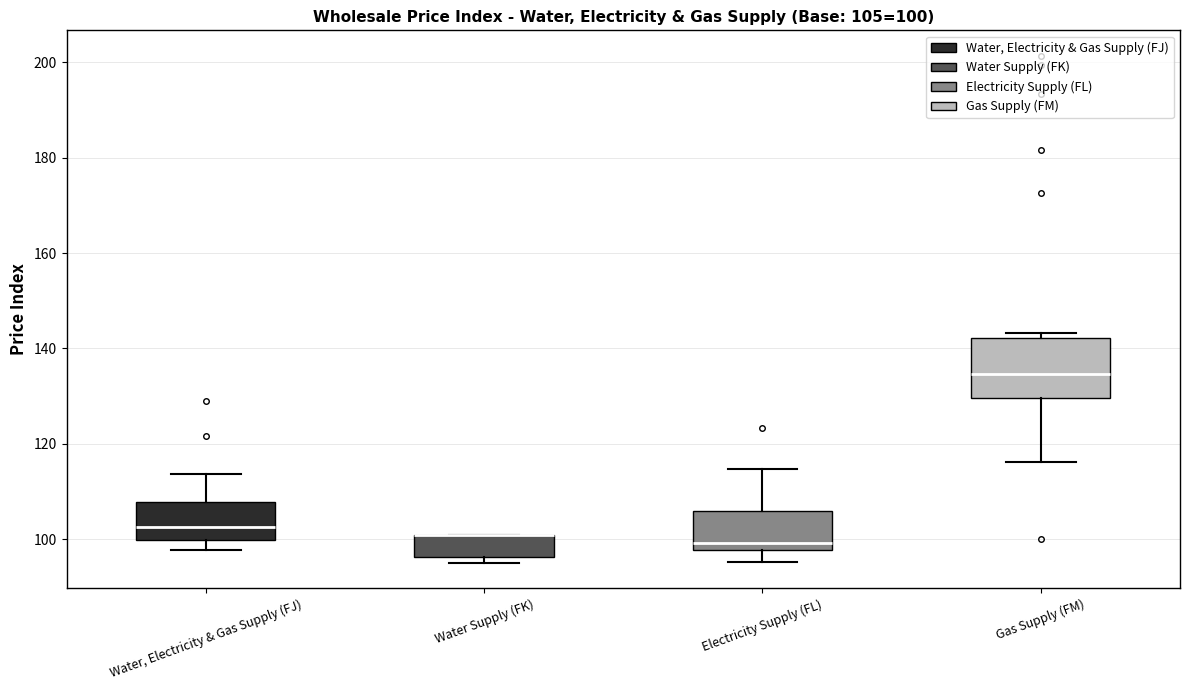

Comparing the boxes themselves (not the whiskers), which one is the tallest?

Gas Supply (FM)